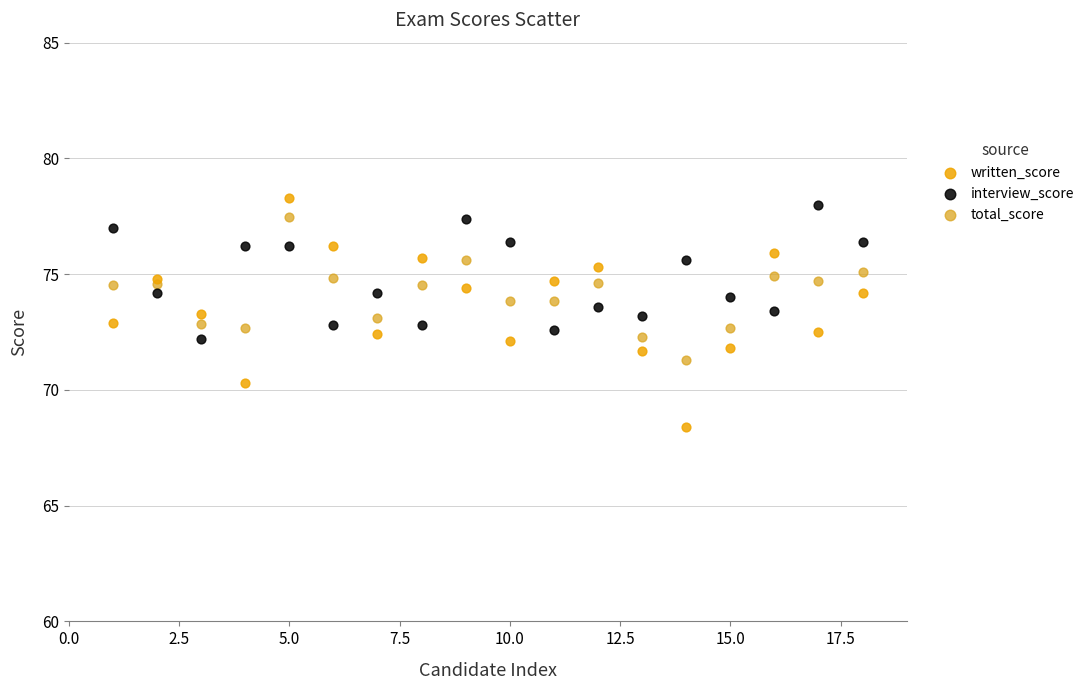

What is the X range (max minus min) for the scatter plot?

17.0